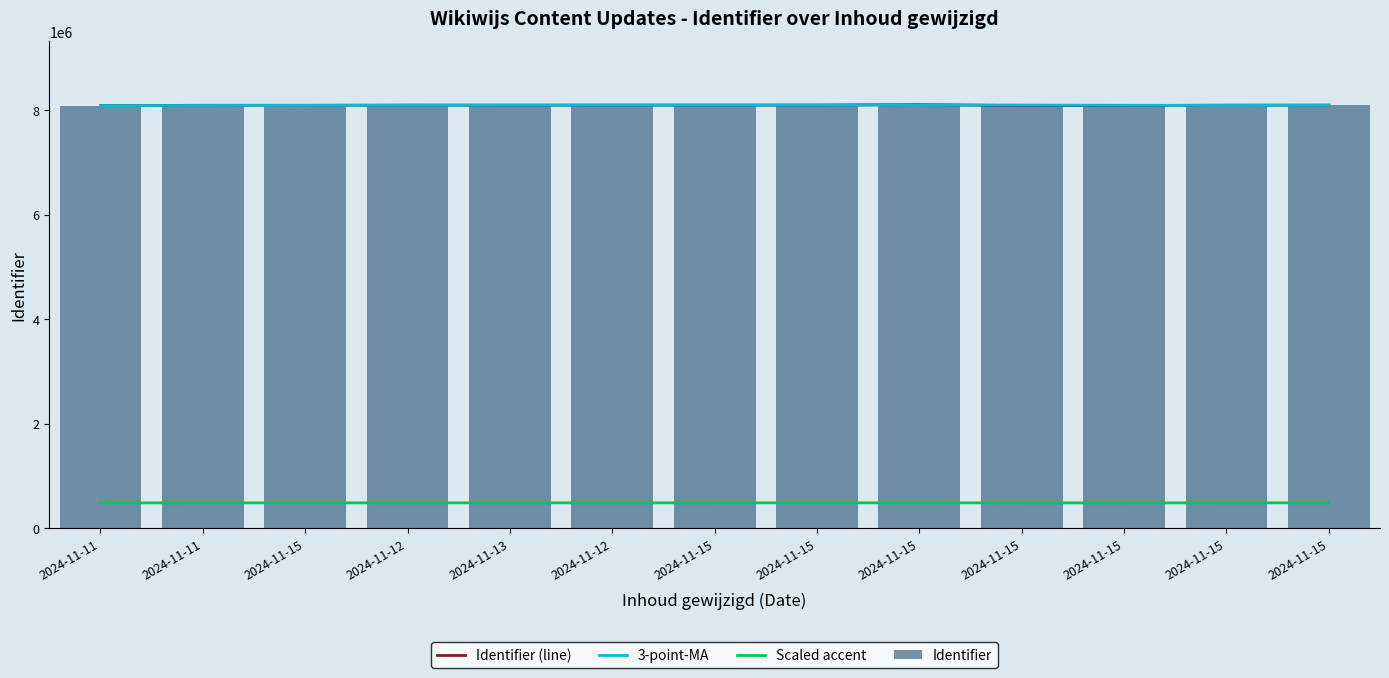

What is the label of the 8th bar from the left?

2024-11-15